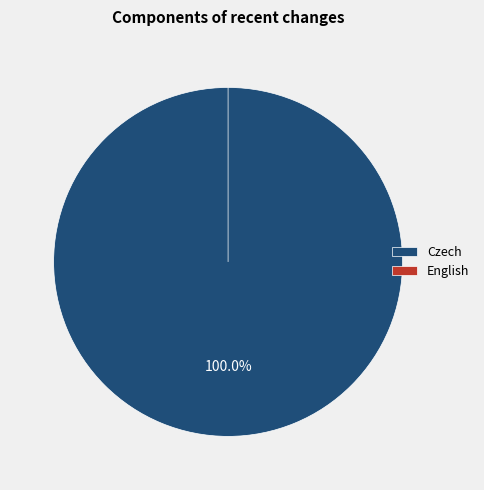

What percentage is the Czech slice, to the nearest percent?

100%